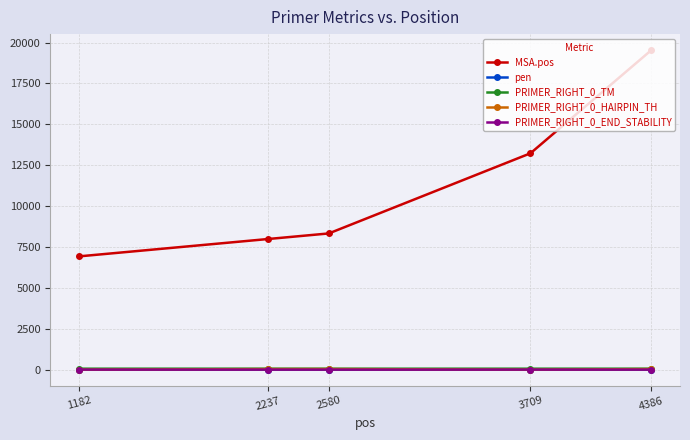

True or false: PRIMER_RIGHT_0_TM has more than 2 interior local peaks.

False